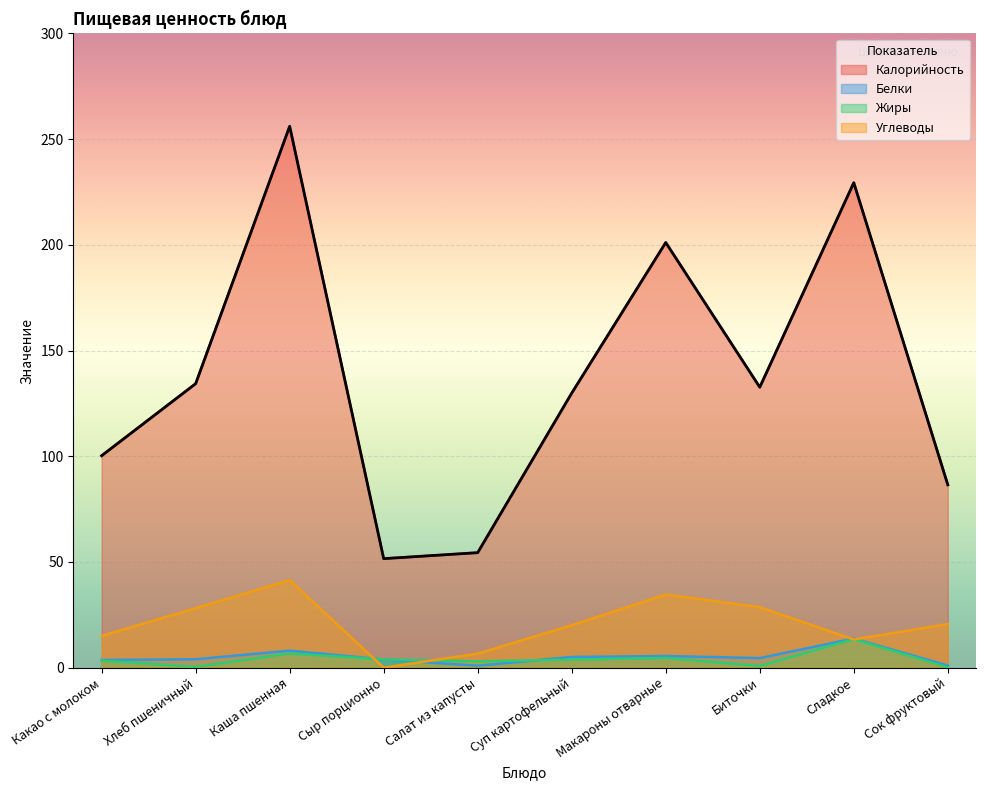

Reading left to right, what are all the values shown in this chart?

Калорийность: 100.3	134.3	256.1	51.6	54.4	129.9	201.1	132.7	229.4	86.5
Белки: 3.6	4.0	8.1	3.9	0.9	5.1	5.5	4.5	13.8	1.0
Жиры: 3.3	0.4	6.7	3.9	3.0	3.8	4.6	0.8	13.5	0.2
Углеводы: 15.0	28.1	41.4	0.0	6.7	20.1	34.6	28.6	13.3	20.6